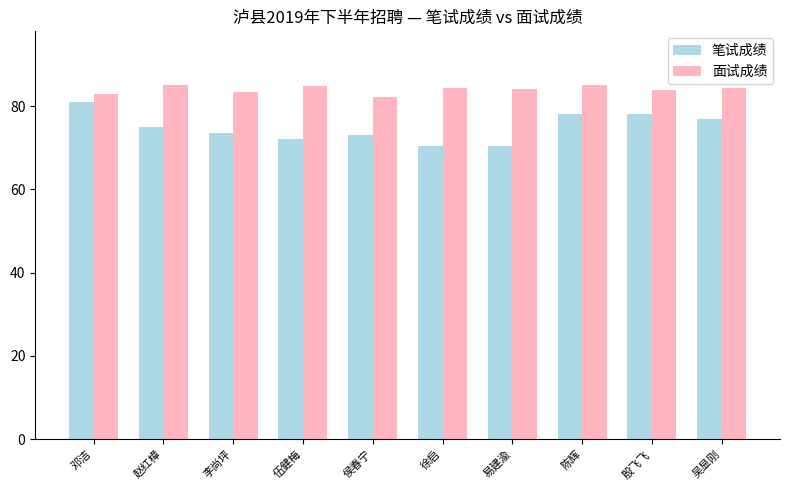

Rank the series at 殷飞飞 from lowest to highest value.

笔试成绩, 面试成绩